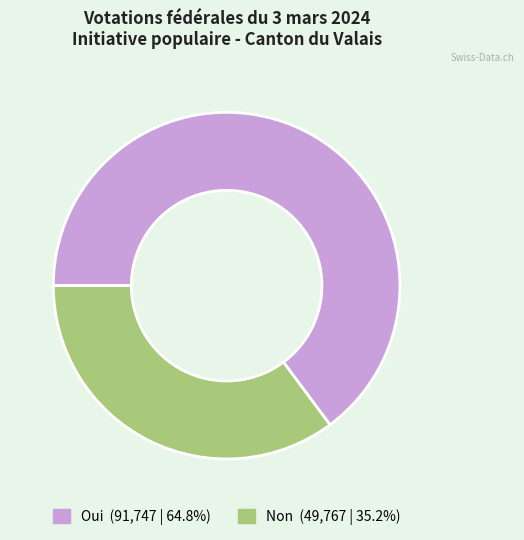

What is the smallest slice in the pie chart?

Non